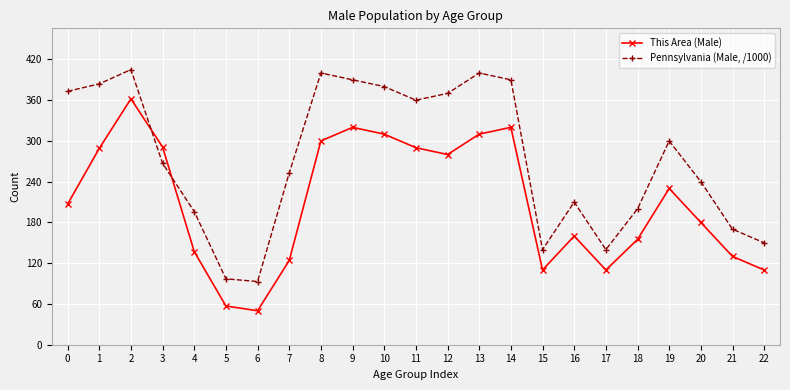

What is the sum of all This Area (Male) values?

4832